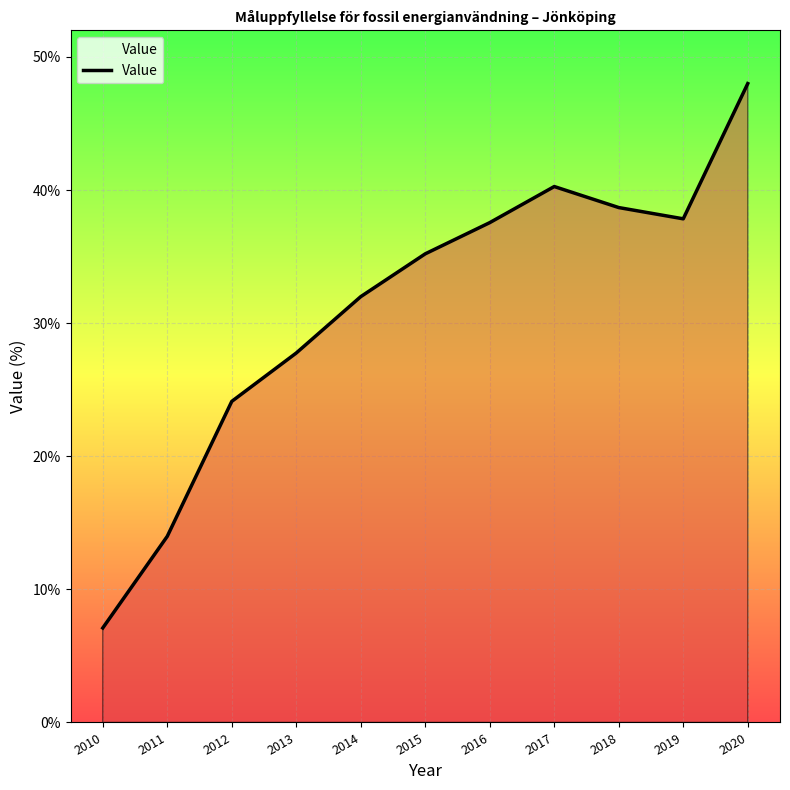

Approximately how many times larger is the value at 2018 compared to 2012?

1.6